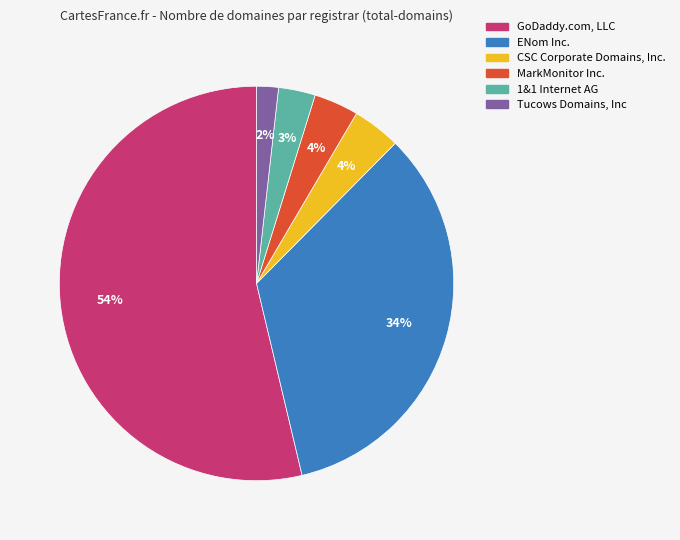

Combined, do Tucows Domains, Inc and ENom Inc. account for over 50%?

No